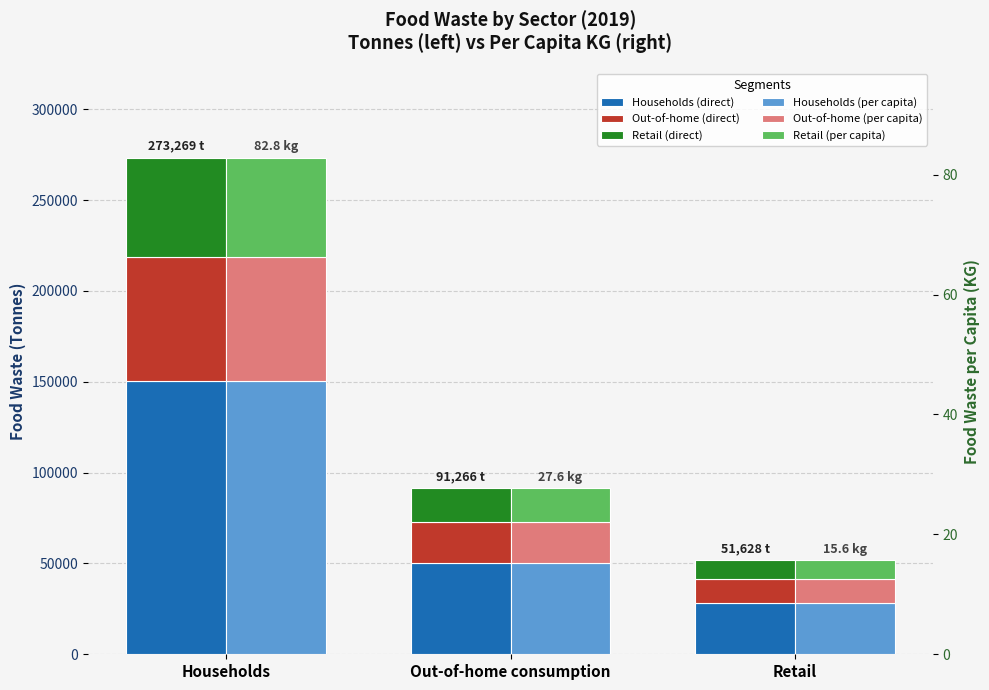

What value does the Out-of-home (per capita) series have at Households?

20.7